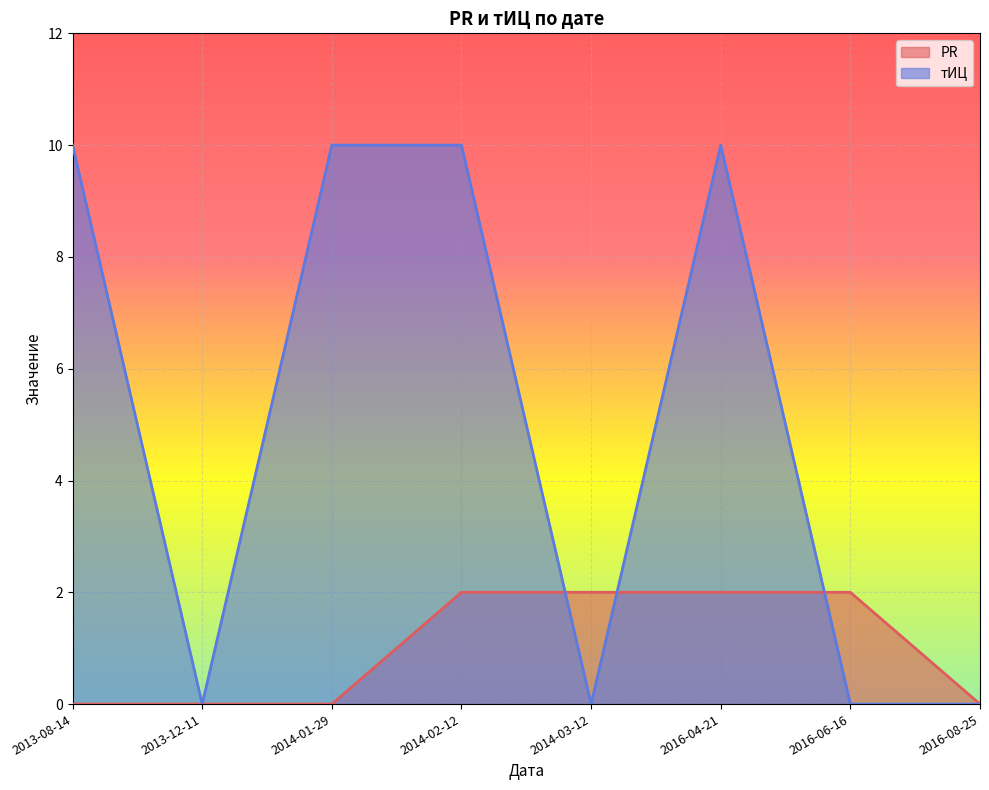

Where do PR and тИЦ first cross each other?

2014-02-12 and 2014-03-12